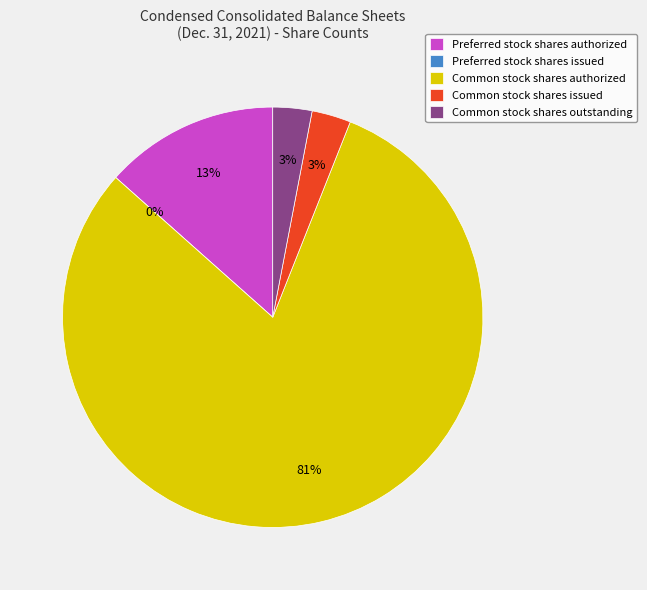

Which category has the biggest portion of the pie?

Common stock shares authorized